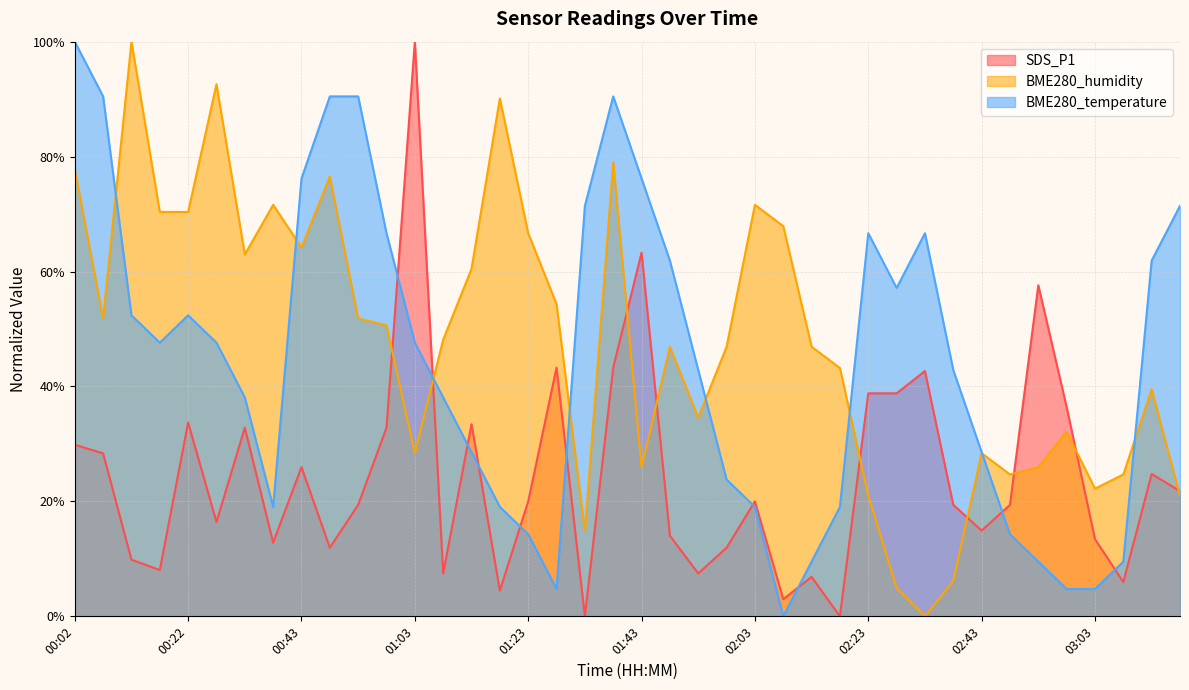

Which has a higher value, 00:02 or 00:53?

00:02